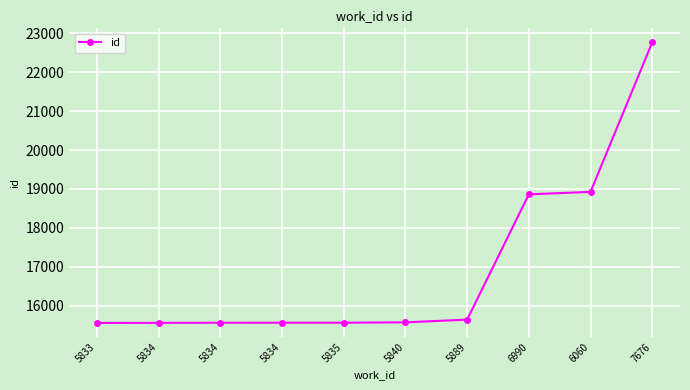

Does the chart have visible grid lines?

Yes